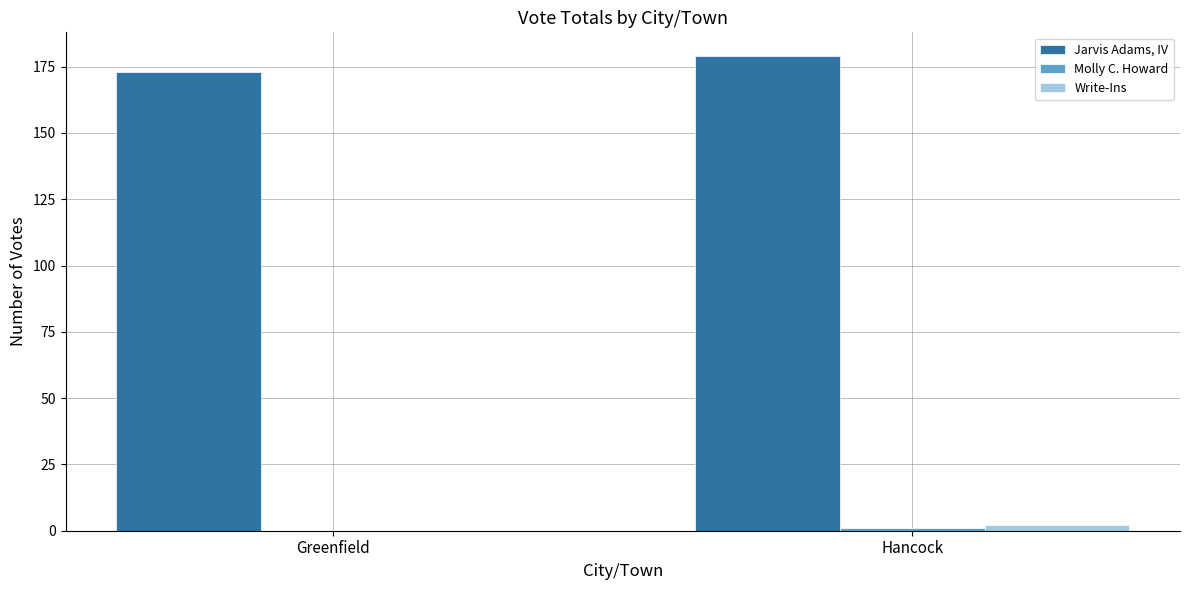

What is the average value of the Write-Ins series?

1